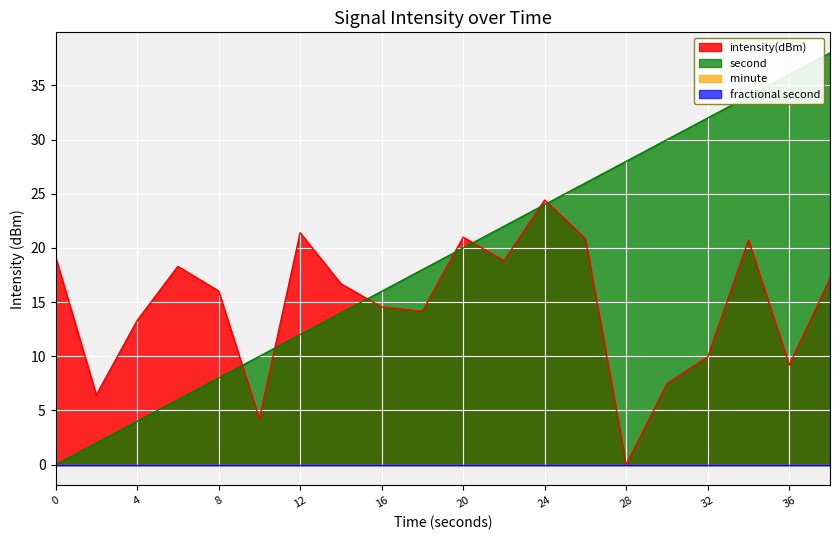

Does the chart display data point markers on the line(s)?

No